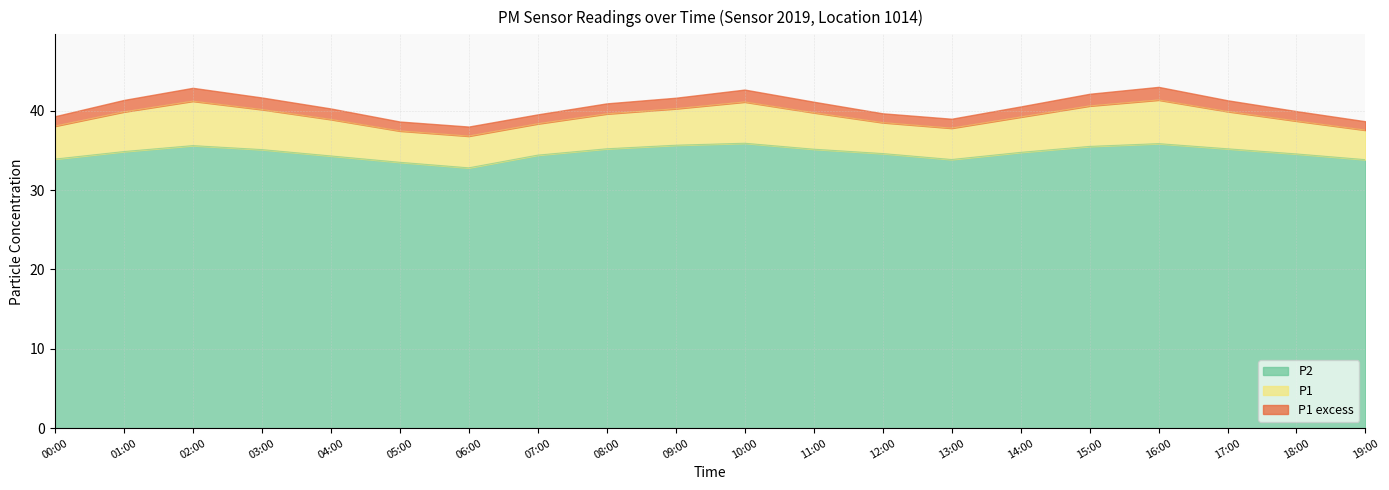

Does the chart have visible grid lines?

Yes